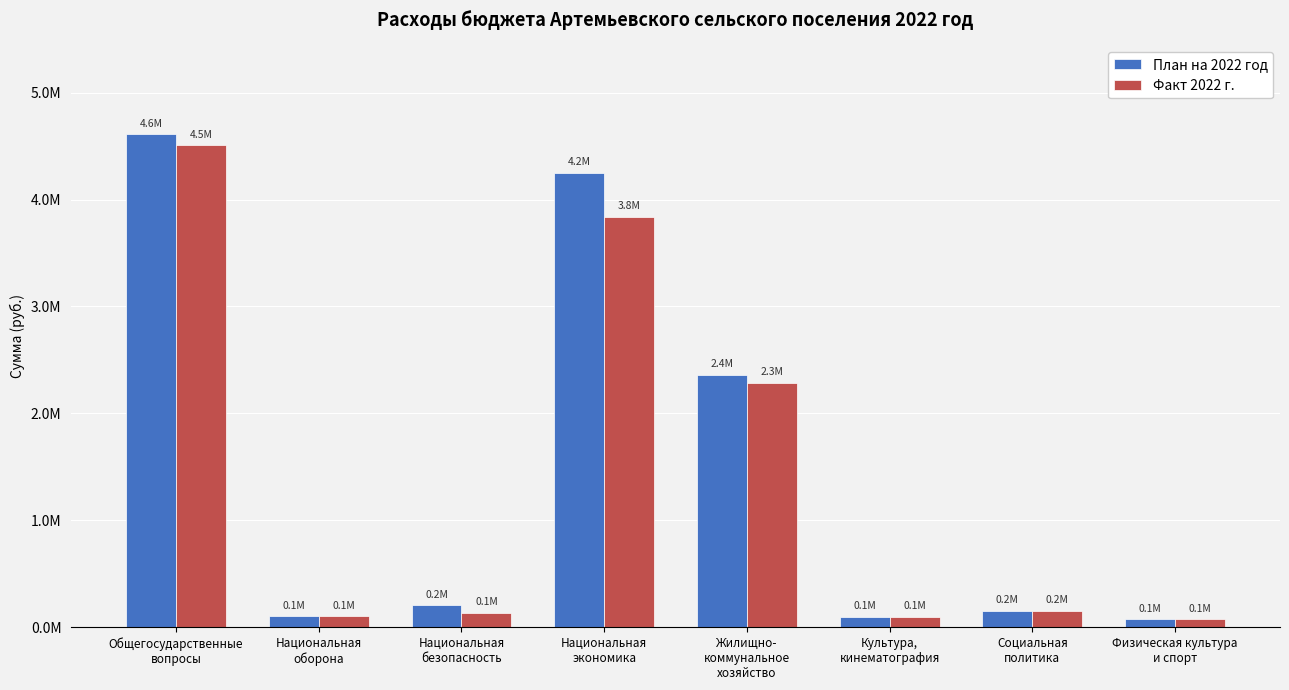

What is the minimum value for Факт 2022 г.?

73570.5